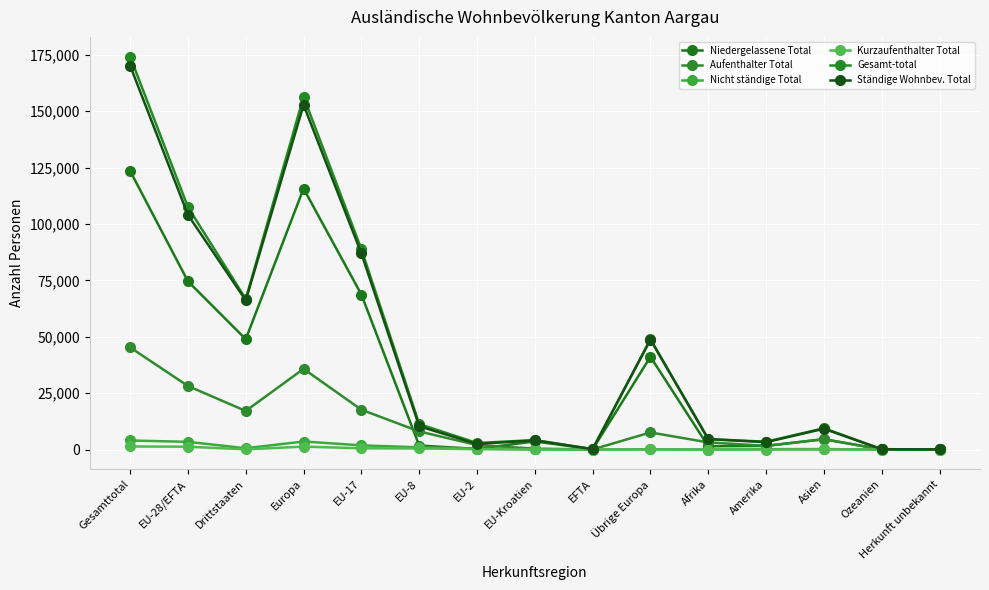

True or false: Kurzaufenthalter Total and Aufenthalter Total cross at least once.

False